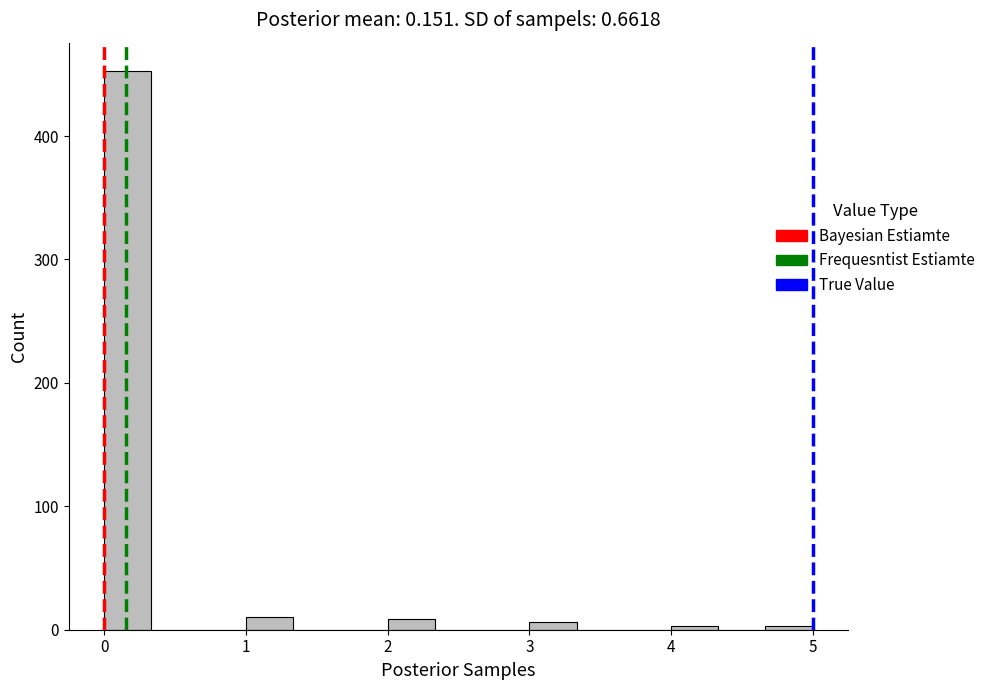

Around what value on the x-axis is the tallest bar? Give the approximate position of its centre, as read against the axis.

0.2